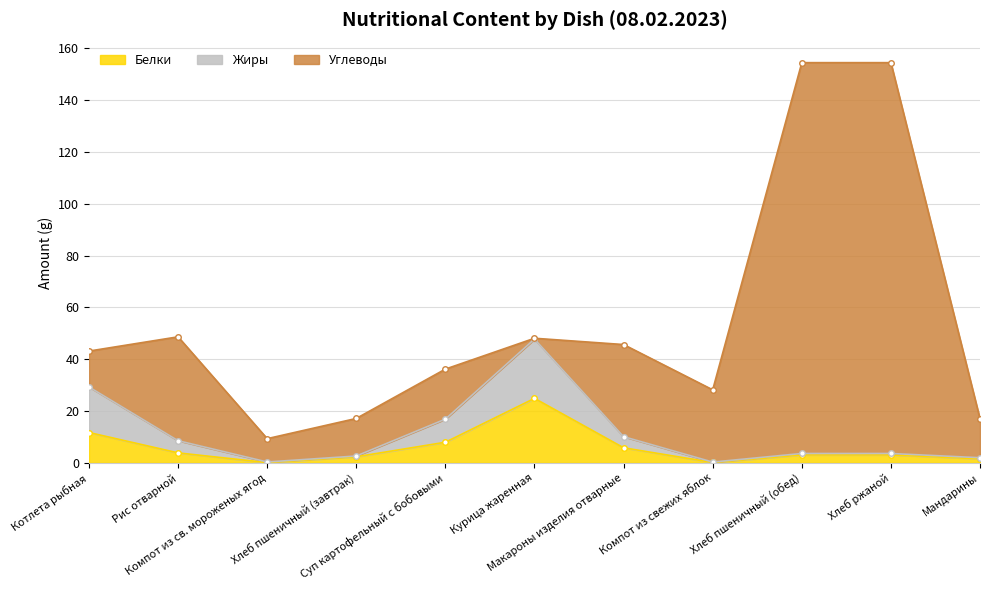

Is the value of Жиры at Курица жаренная greater than the value of Белки at Компот из свежих яблок?

Yes